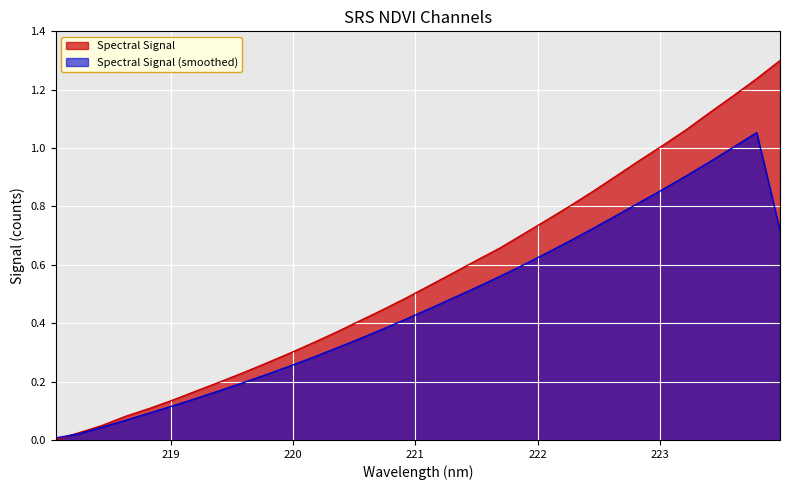

How many data points does each series have?

32